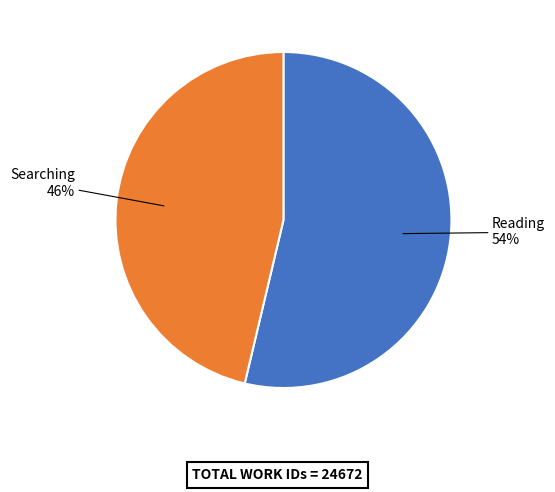

Which slice is the largest?

Reading